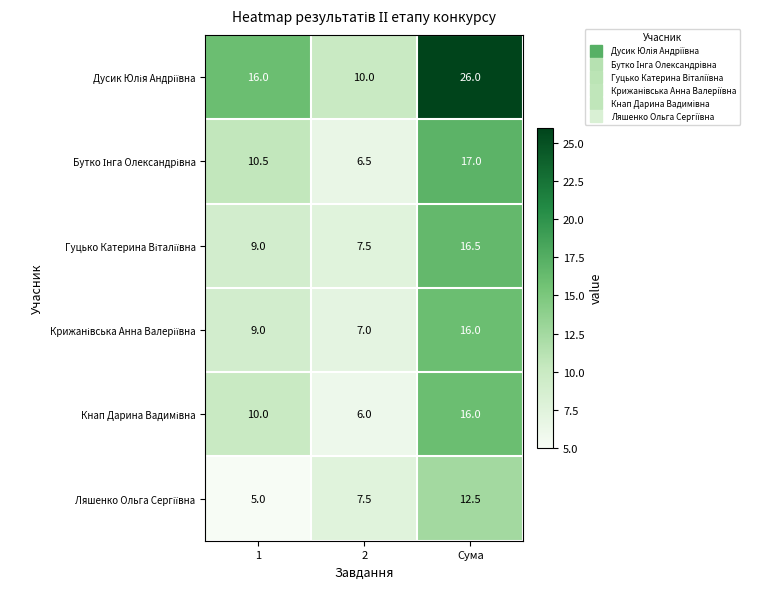

What is the spread (max minus min) of values at Сума?

13.5